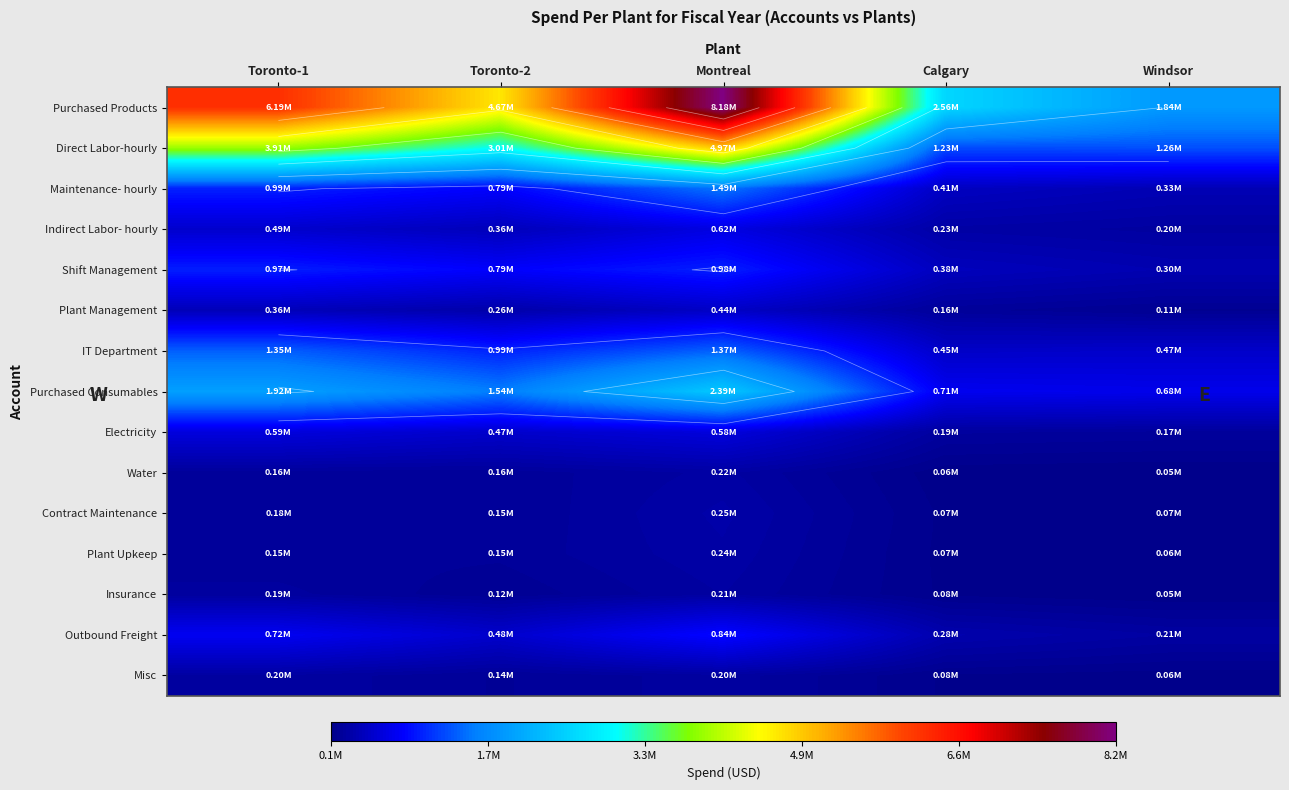

Is it true that Purchased Consumables equals 485713.6 at Toronto-1?

False